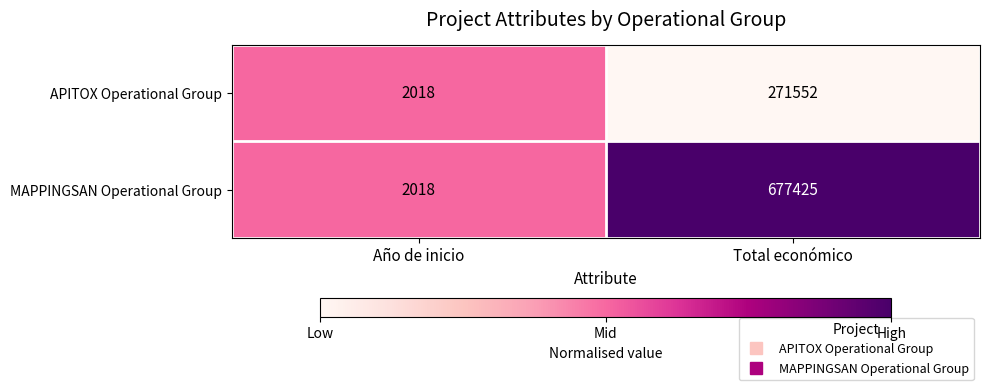

Which series has the largest range (max minus min)?

MAPPINGSAN Operational Group